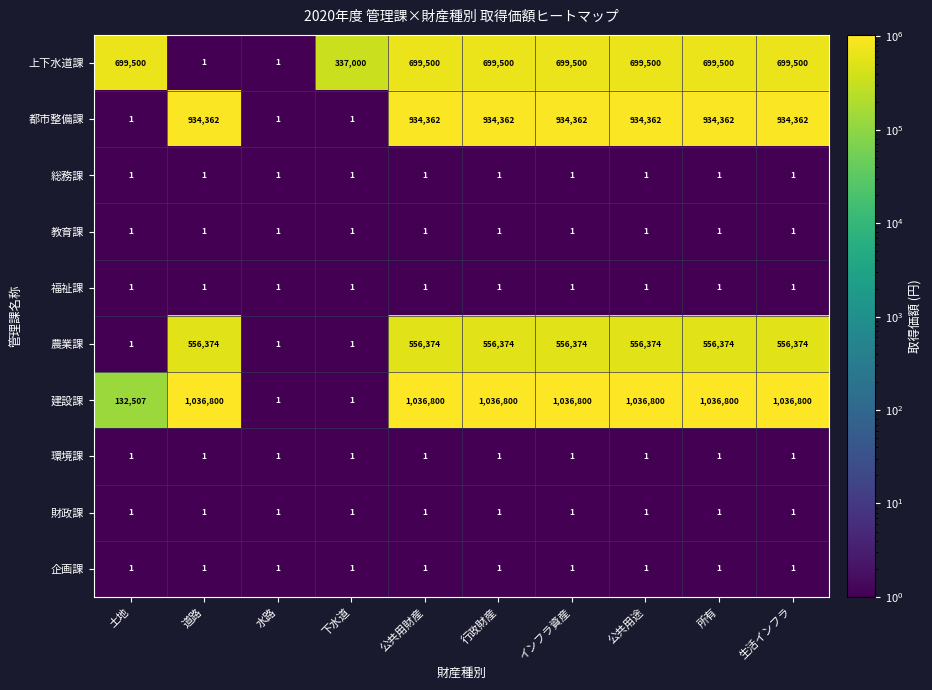

What is the difference between the maximum and minimum values in the 上下水道課 series?

699499